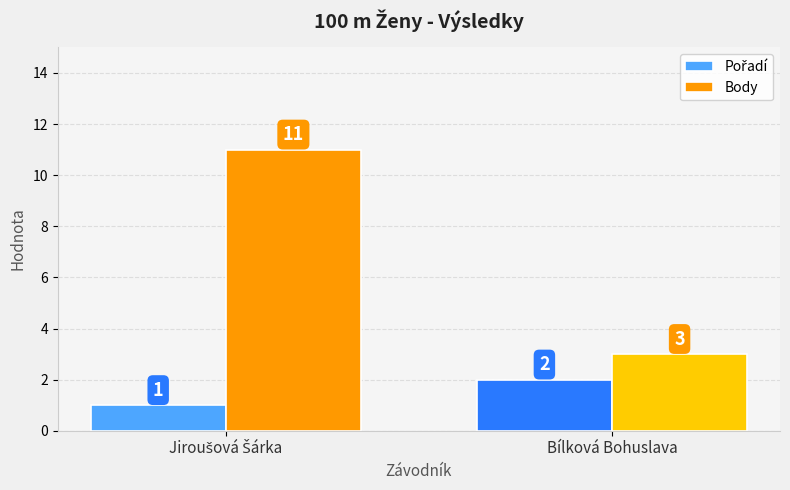

How many data points in Body are less than 11?

1